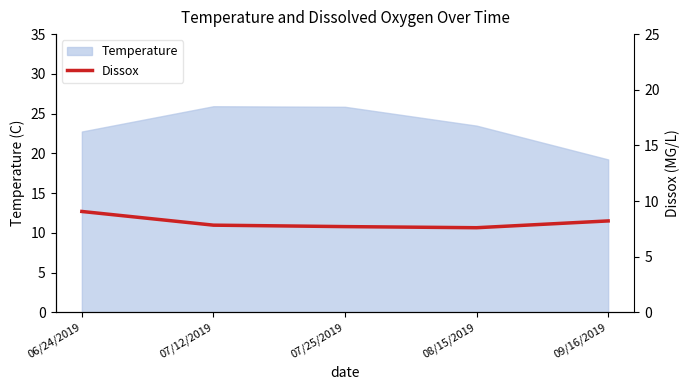

At which label is Temperature closest to 22?

06/24/2019